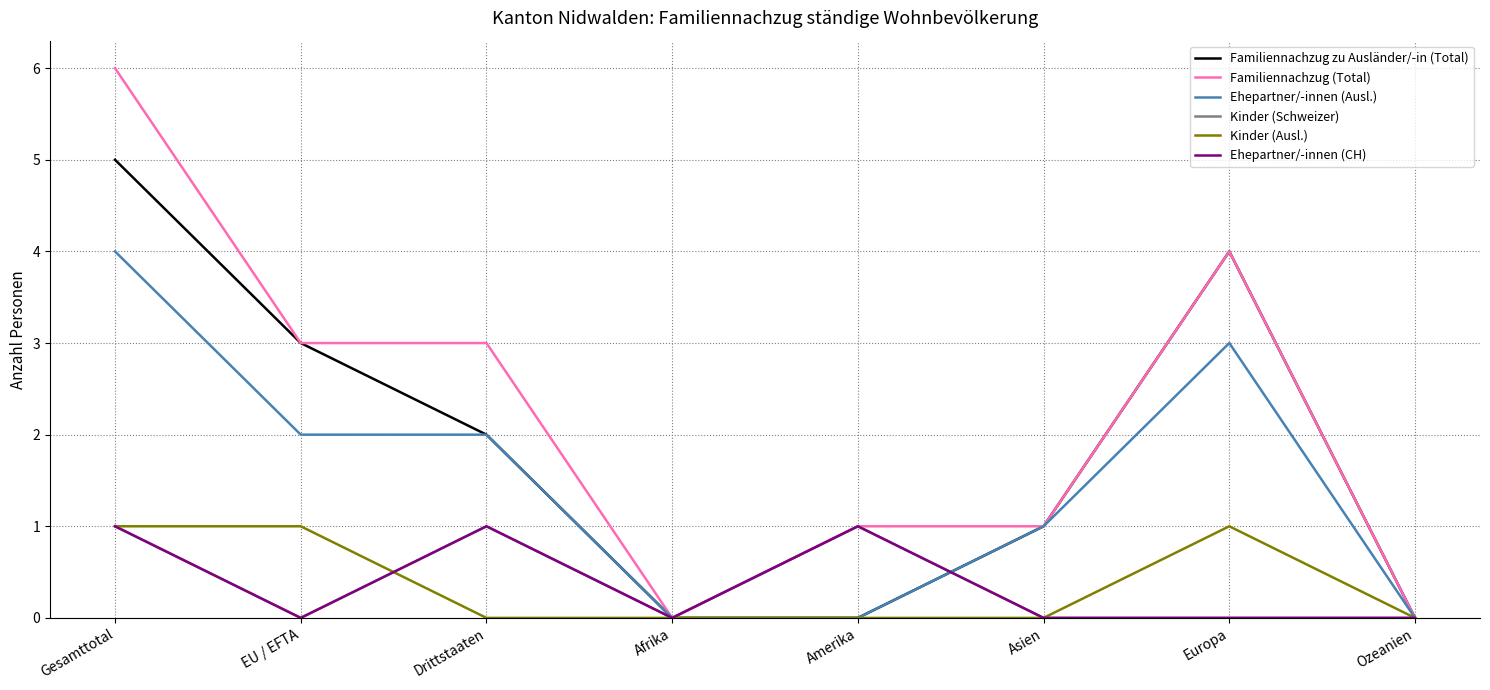

True or false: Familiennachzug zu Ausländer/-in (Total) and Familiennachzug (Total) cross at least once.

False